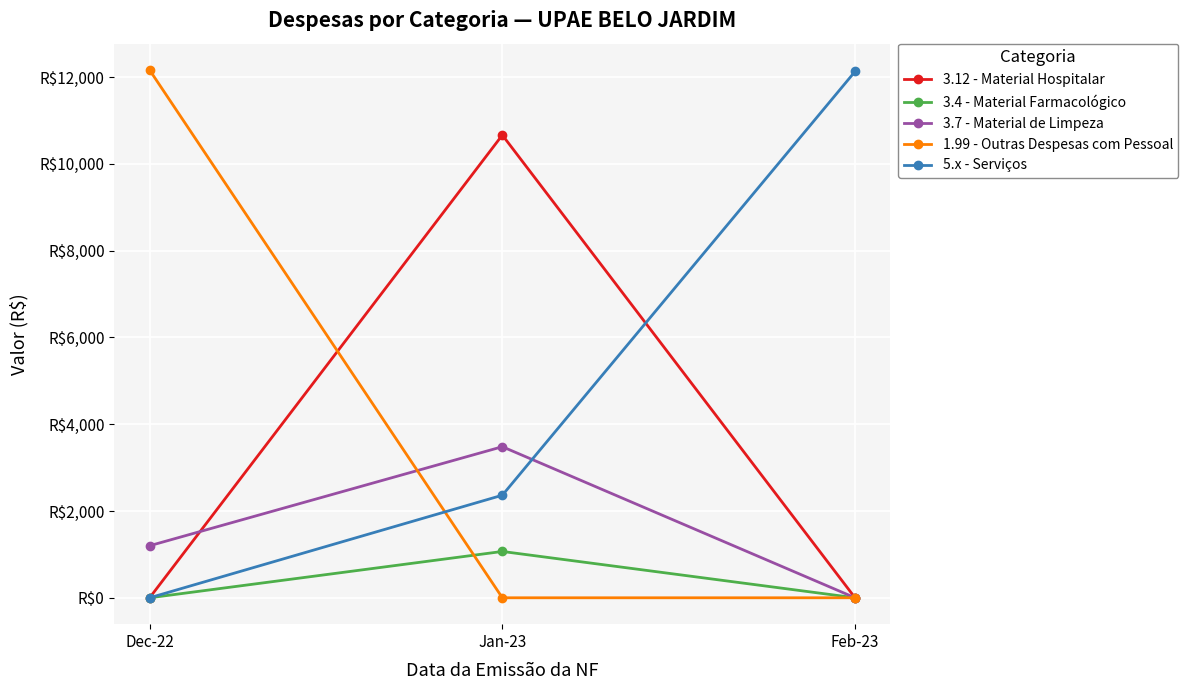

Does the chart have visible grid lines?

Yes